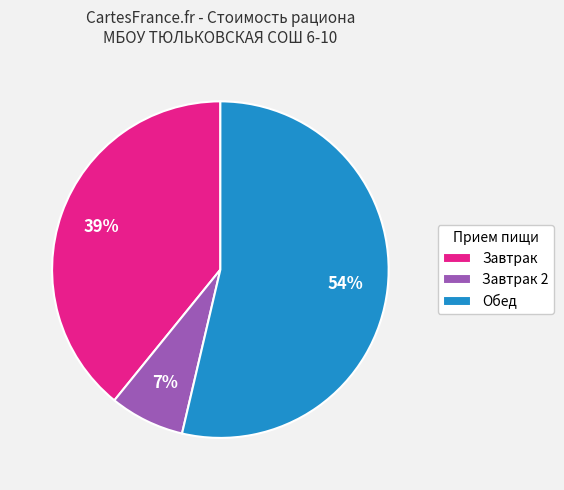

How many slices are in this pie chart?

3